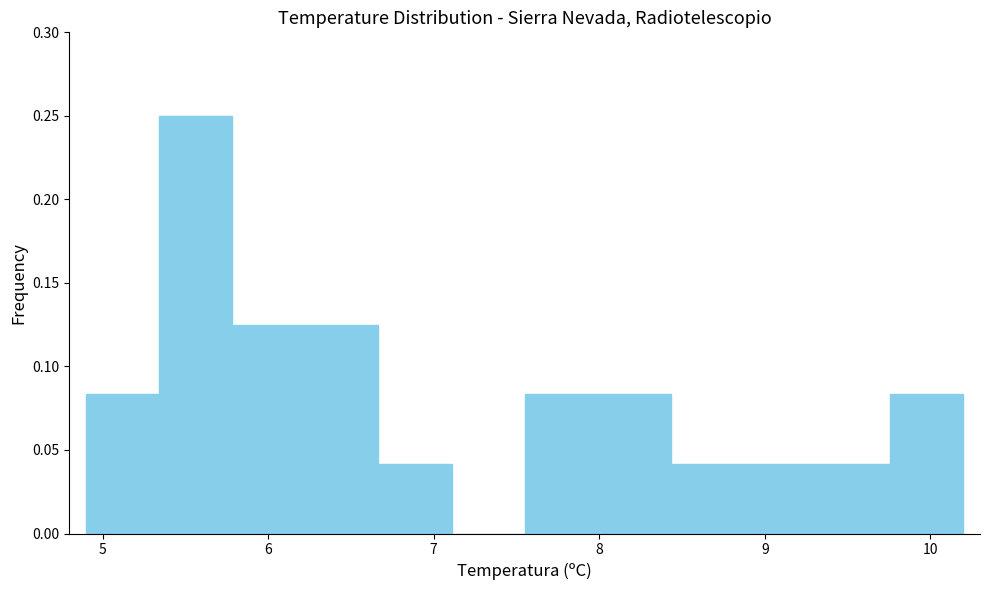

Which range on the x-axis has the tallest bar?

5.3 to 5.8